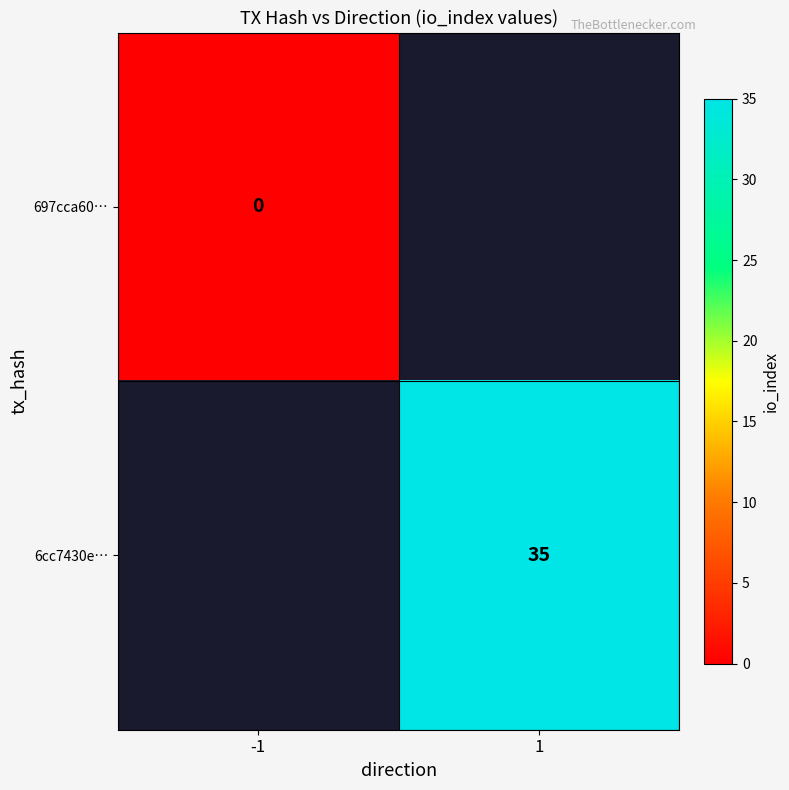

True or false: 6cc7430e… has a value of 35 at 1.

True